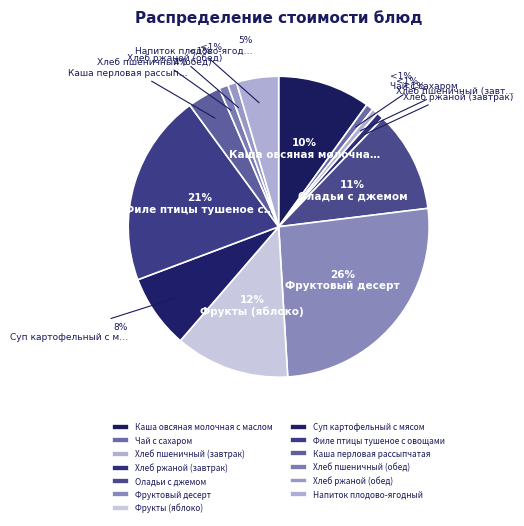

True or false: Каша перловая рассыпчатая accounts for 16% of the total.

False